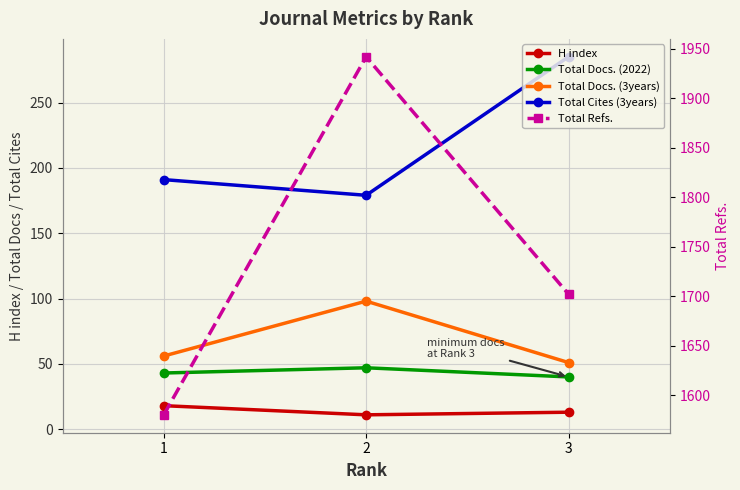

Reading right to left, what are all the values shown in this chart?

H index: 13	11	18
Total Docs. (2022): 40	47	43
Total Docs. (3years): 51	98	56
Total Cites (3years): 285	179	191
Total Refs.: 1702	1942	1580